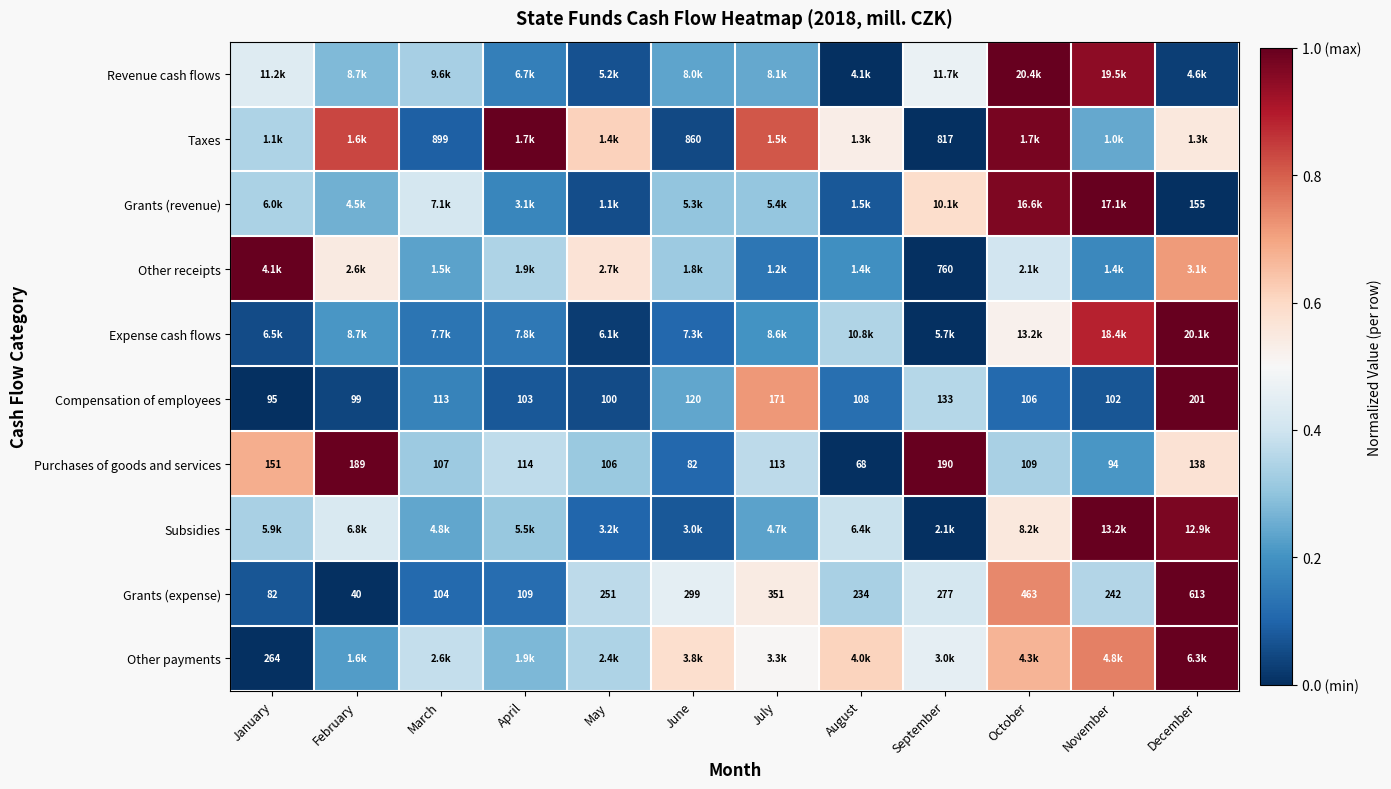

The Taxes series shows 0.6 at May. True or false?

True